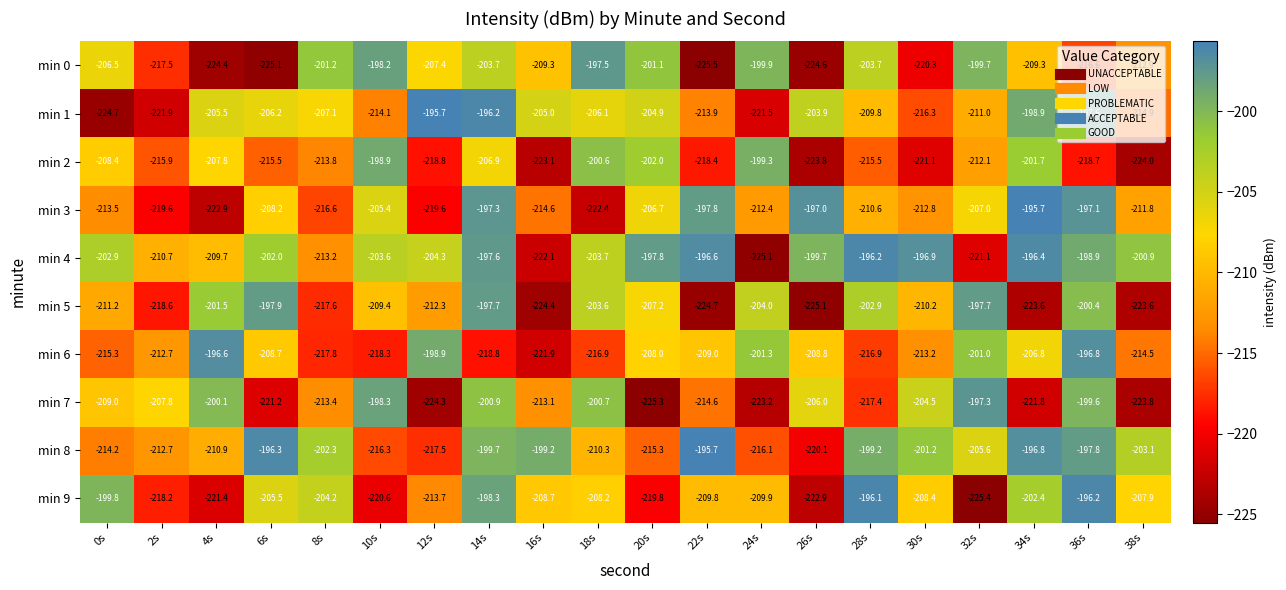

What is the minimum value shown in the chart?

-225.5